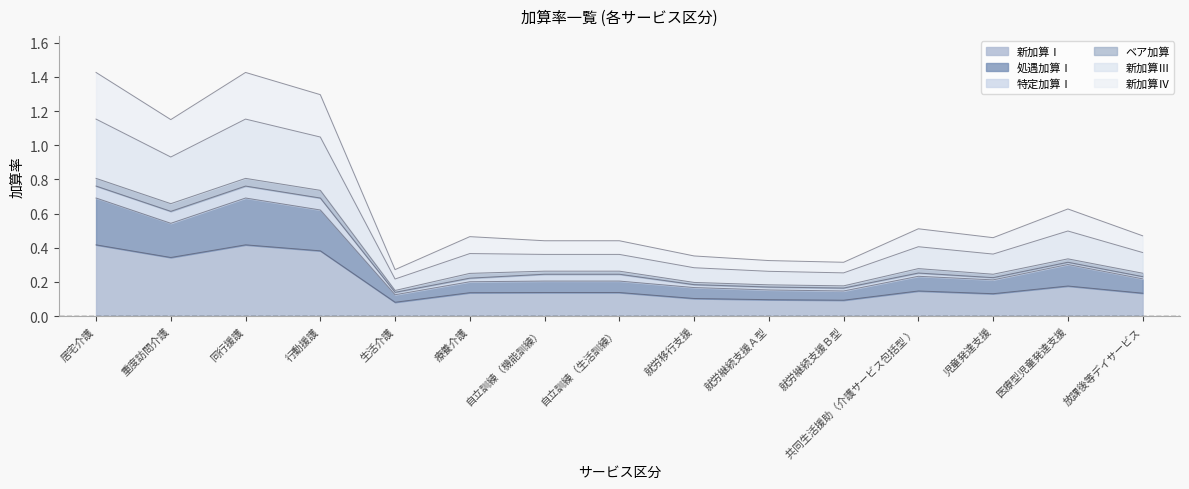

In 新加算Ⅲ, how many points are higher than both neighbors (excluding endpoints)?

4